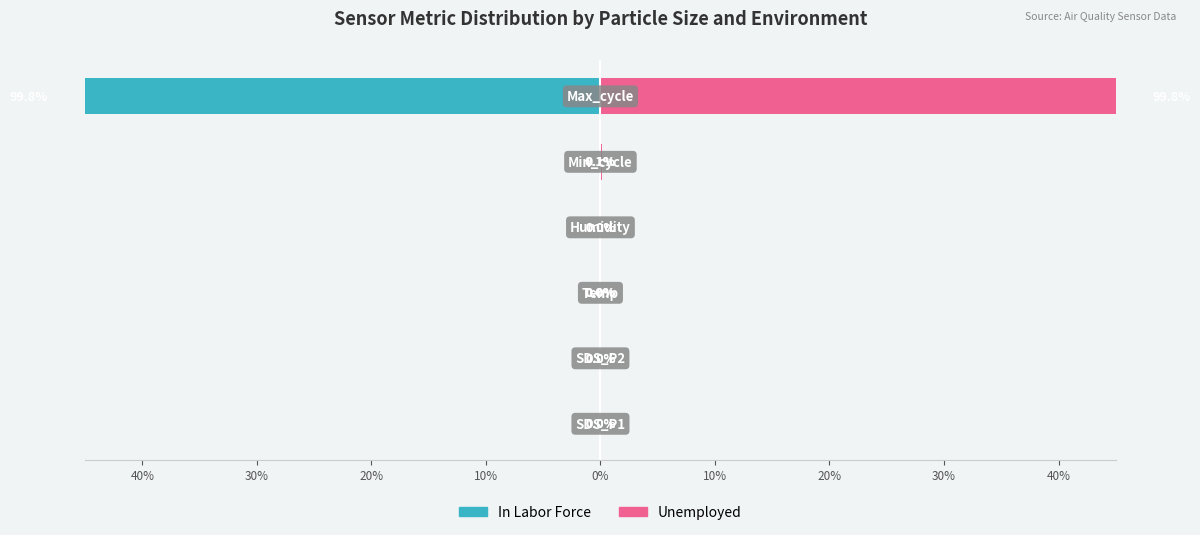

How many data points does each series have?

6